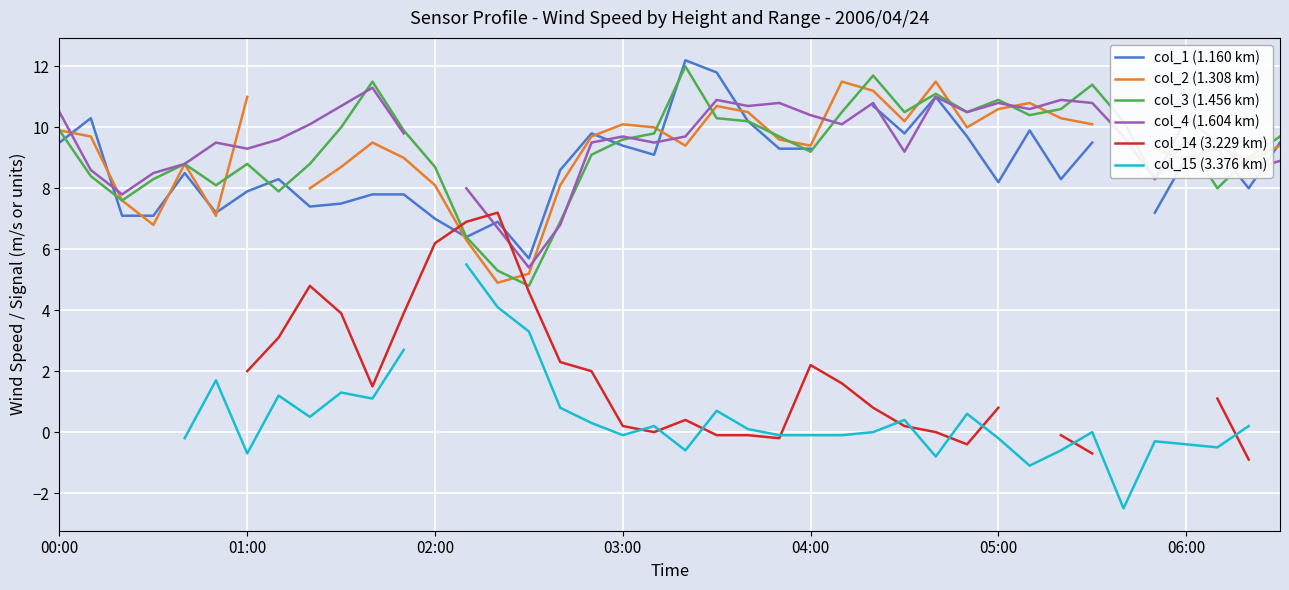

Count the number of data series in this chart.

6